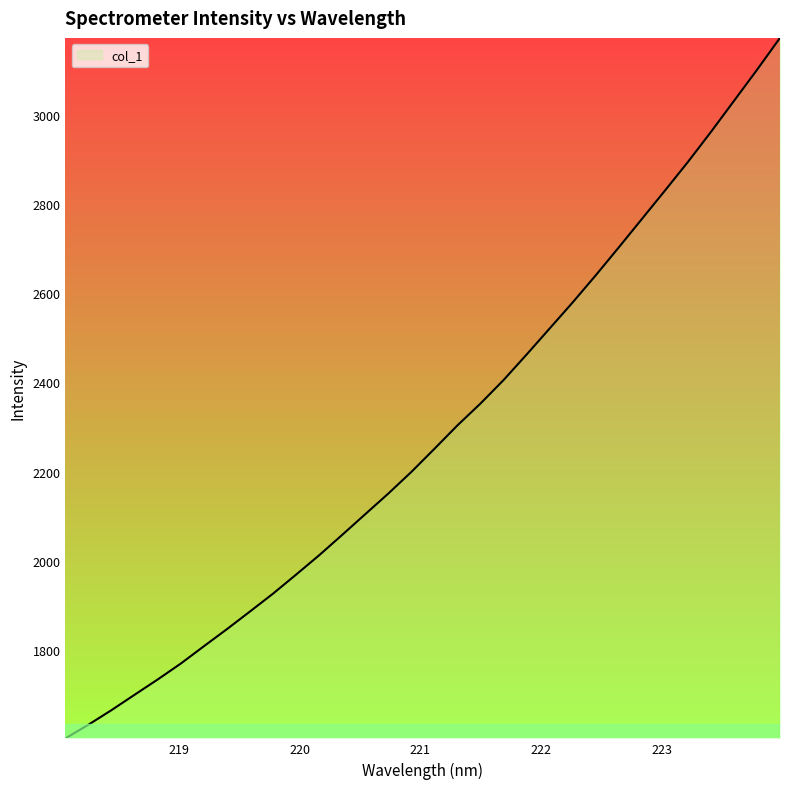

How many lines are shown in the chart?

1